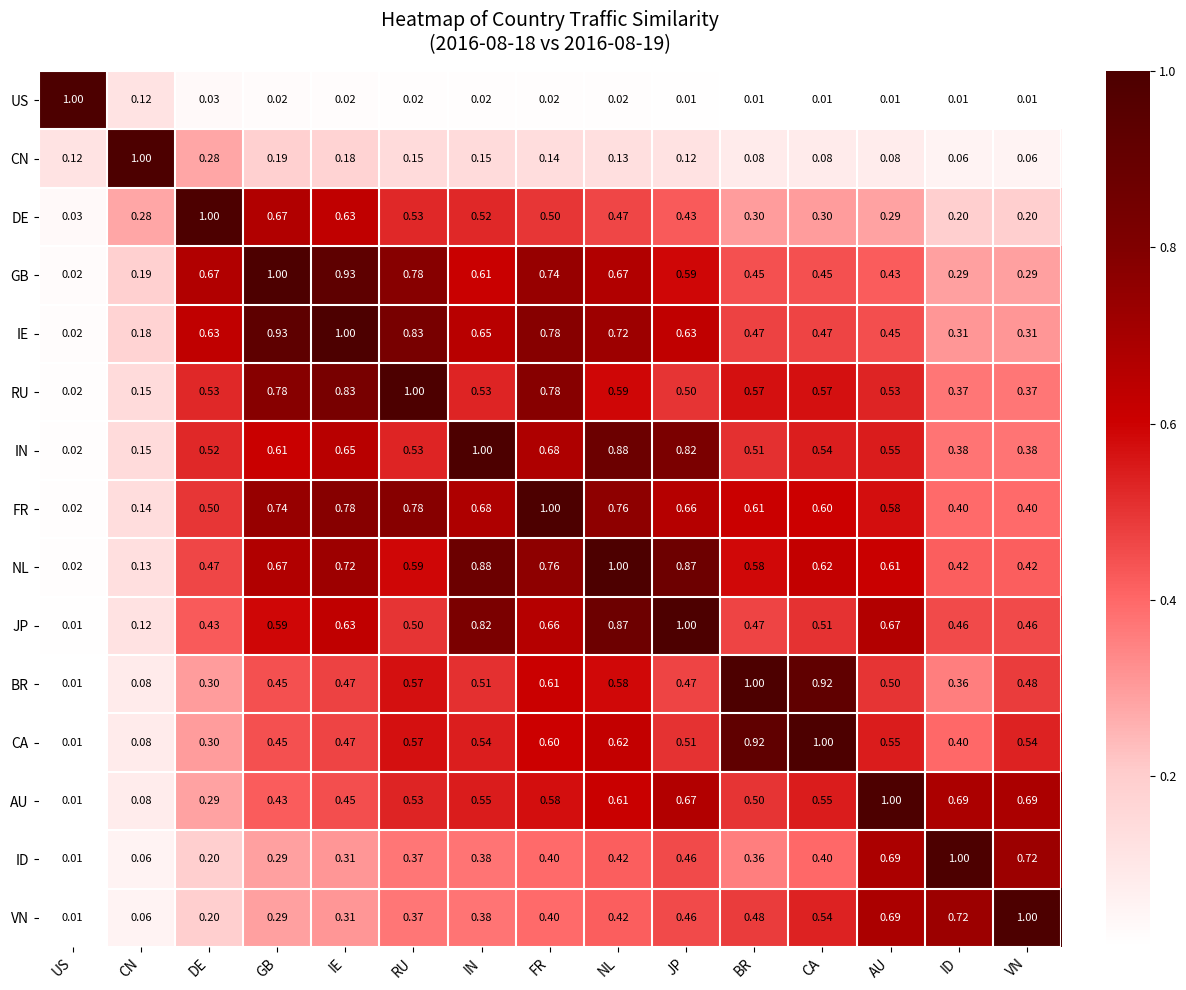

At which label does CA reach its minimum?

US